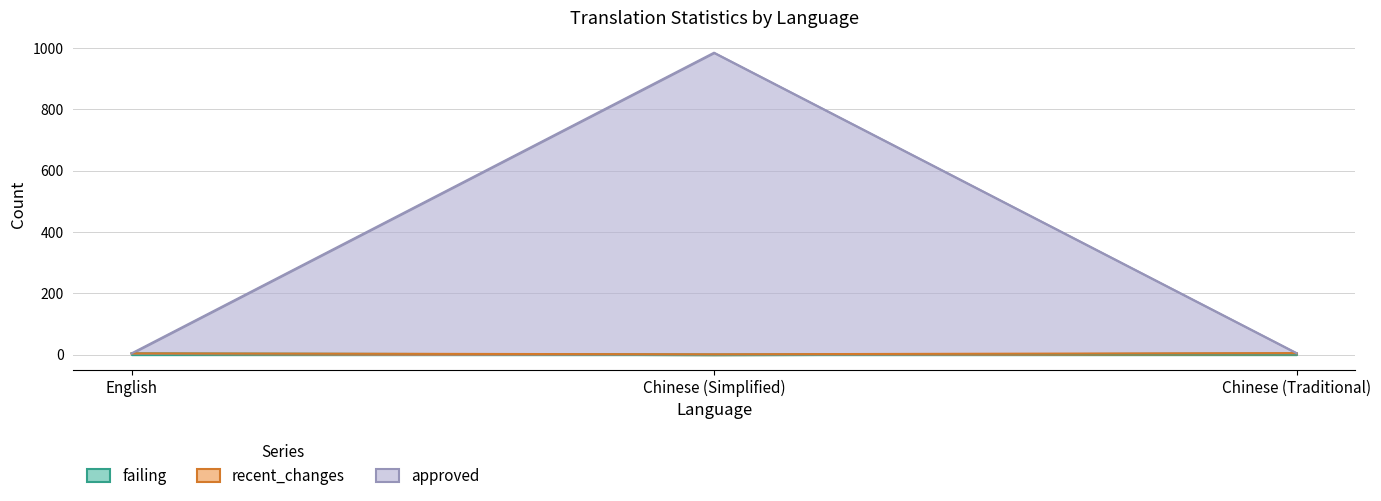

What is the label of the 3rd point from the left?

Chinese (Traditional)